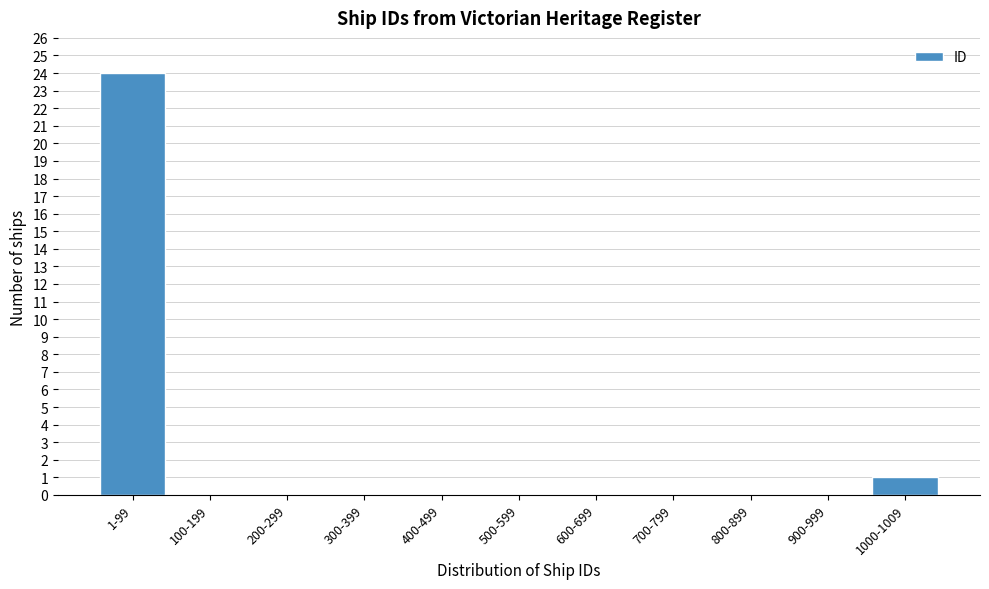

Reading left to right, what are all the values shown in this chart?

1-99=24	100-199=0	200-299=0	300-399=0	400-499=0	500-599=0	600-699=0	700-799=0	800-899=0	900-999=0	1000-1009=1